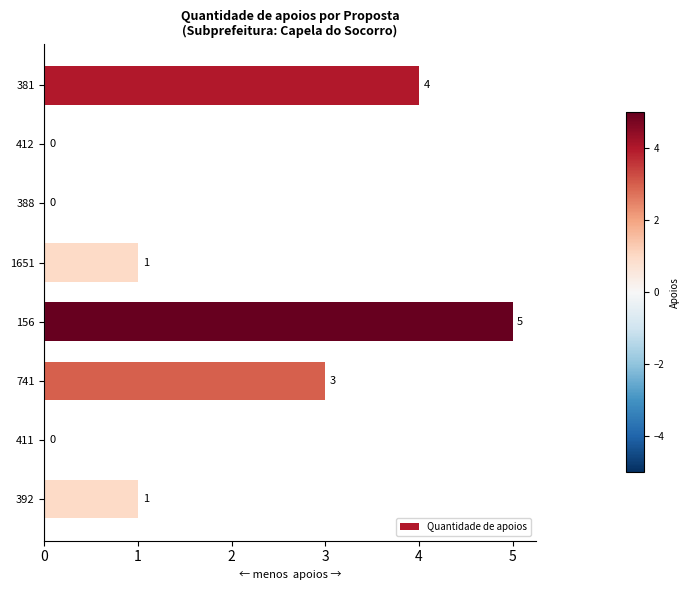

Which has a higher value, 388 or 1651?

1651